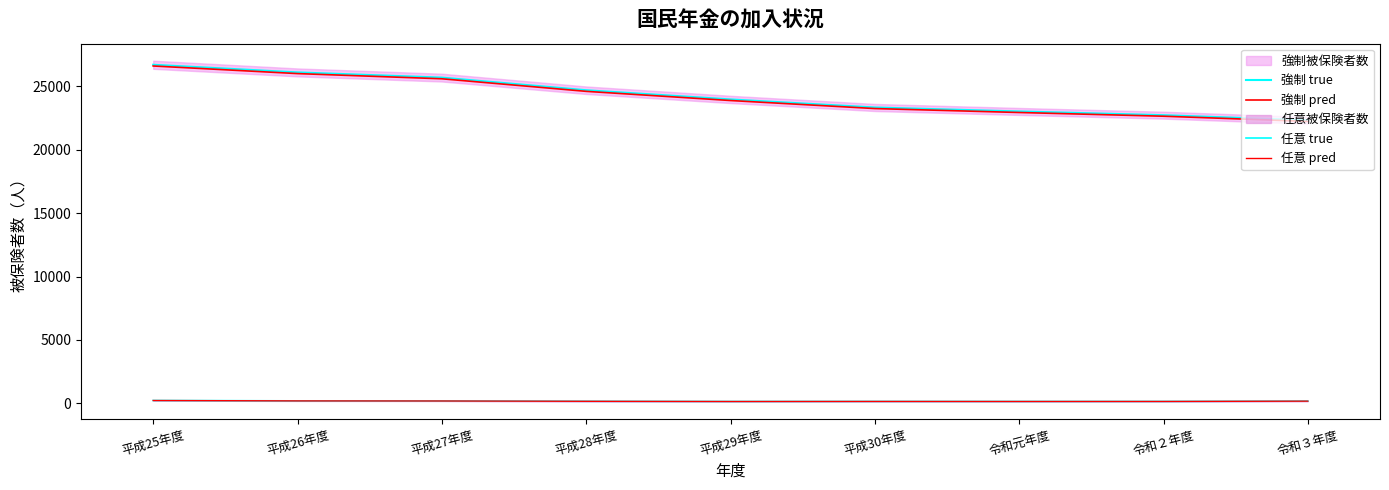

Between 平成25年度 and 平成29年度, which series saw the biggest shift?

強制 true